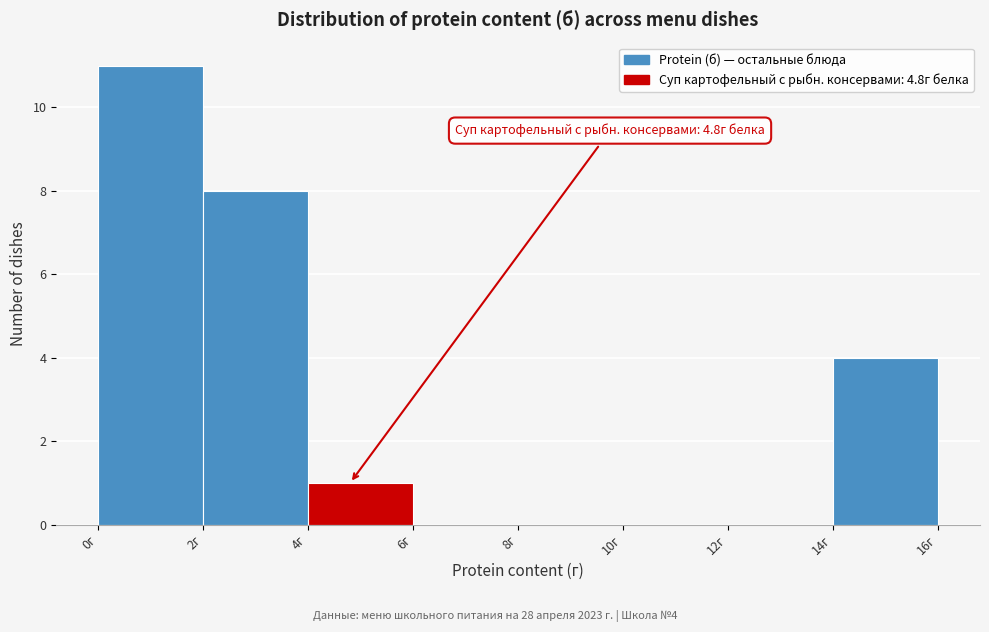

Which range on the x-axis has the tallest bar?

0 to 2